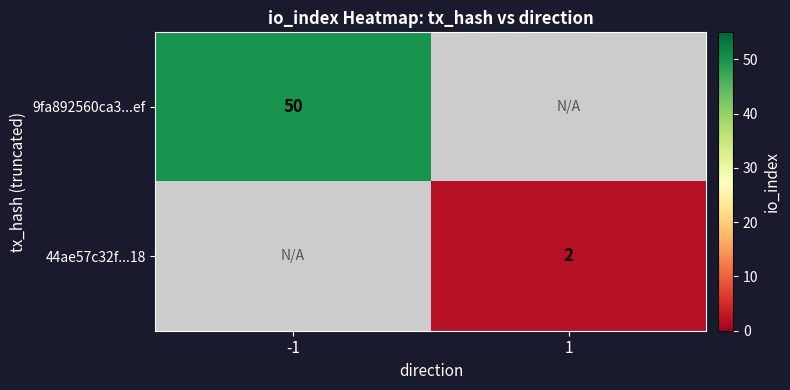

What is the greatest value displayed?

50.0